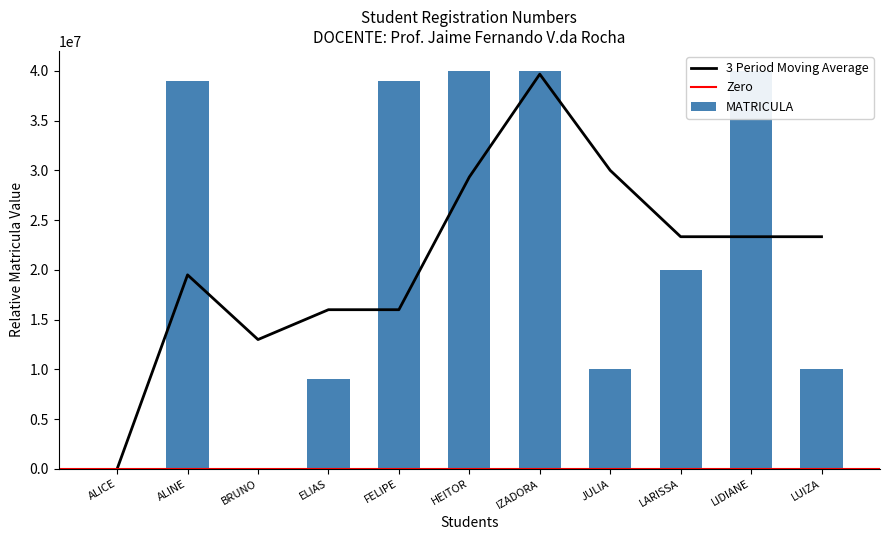

Between LIDIANE and IZADORA, which is larger?

LIDIANE